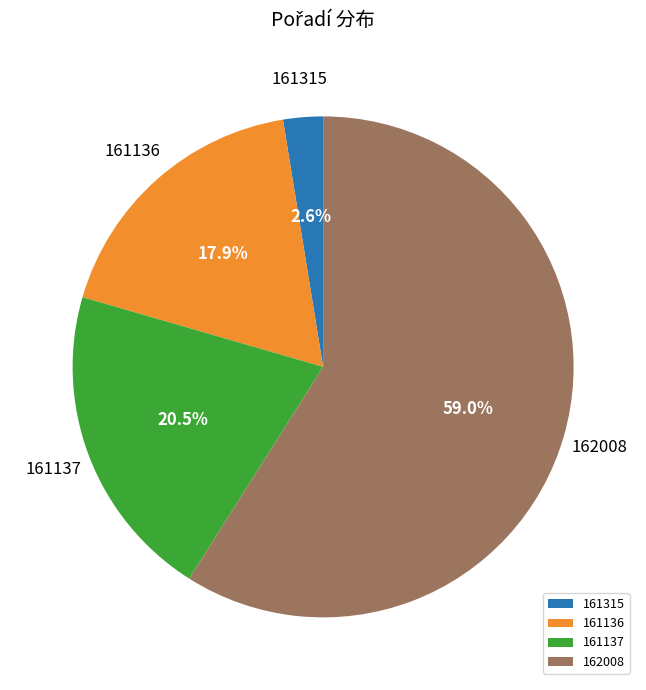

To the nearest percent, what is the difference between the largest and smallest slice percentages?

56%